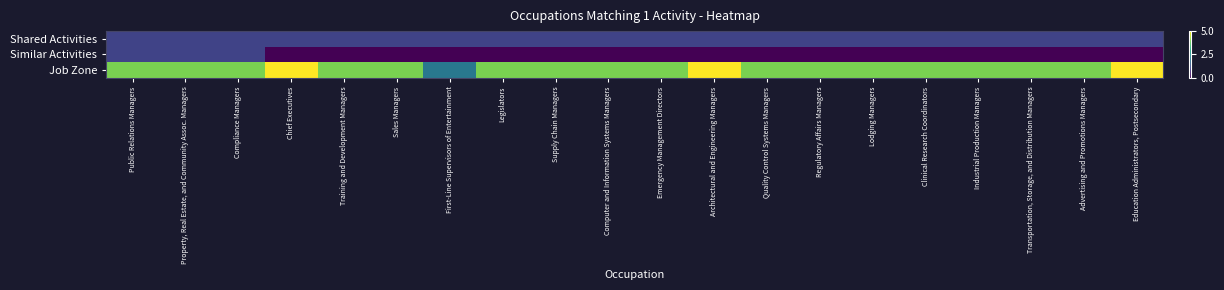

Between Compliance Managers and Education Administrators, Postsecondary, which is larger?

Compliance Managers